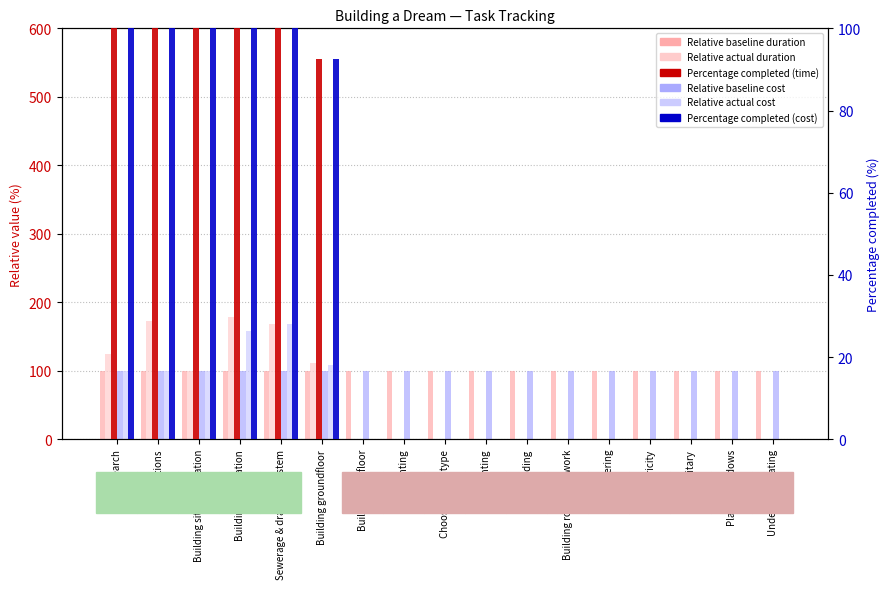

At which label is Relative baseline duration closest to 100?

Soil Research